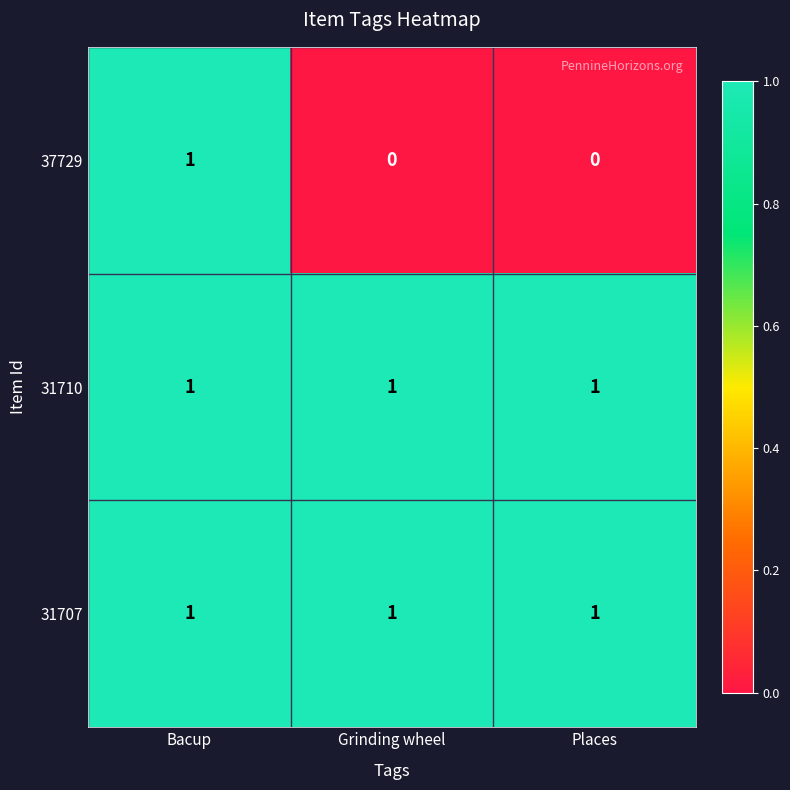

What is the total value across all series at Places?

2